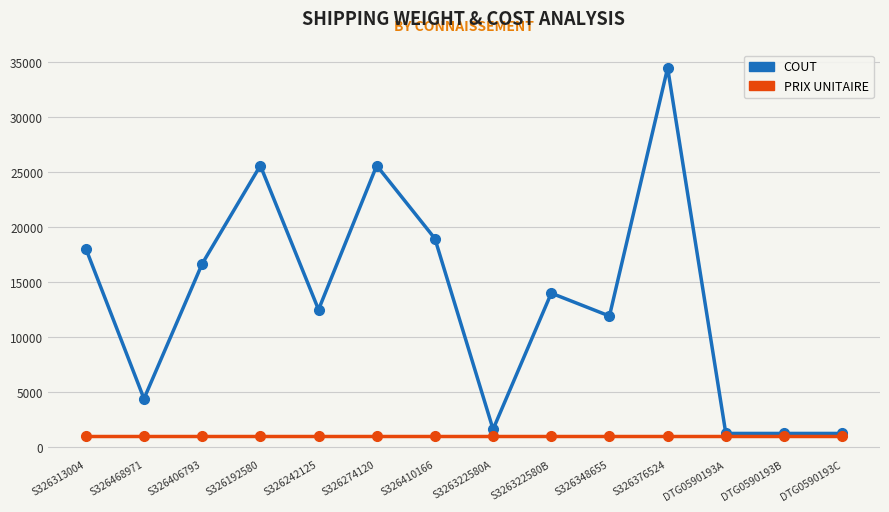

True or false: COUT has more than 0 interior local peaks.

True